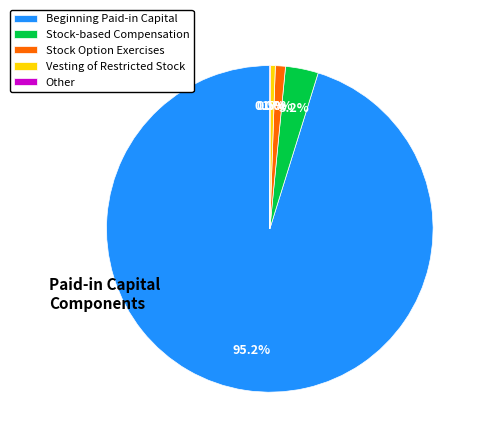

Combined, do Stock Option Exercises and Vesting of Restricted Stock account for over 50%?

No